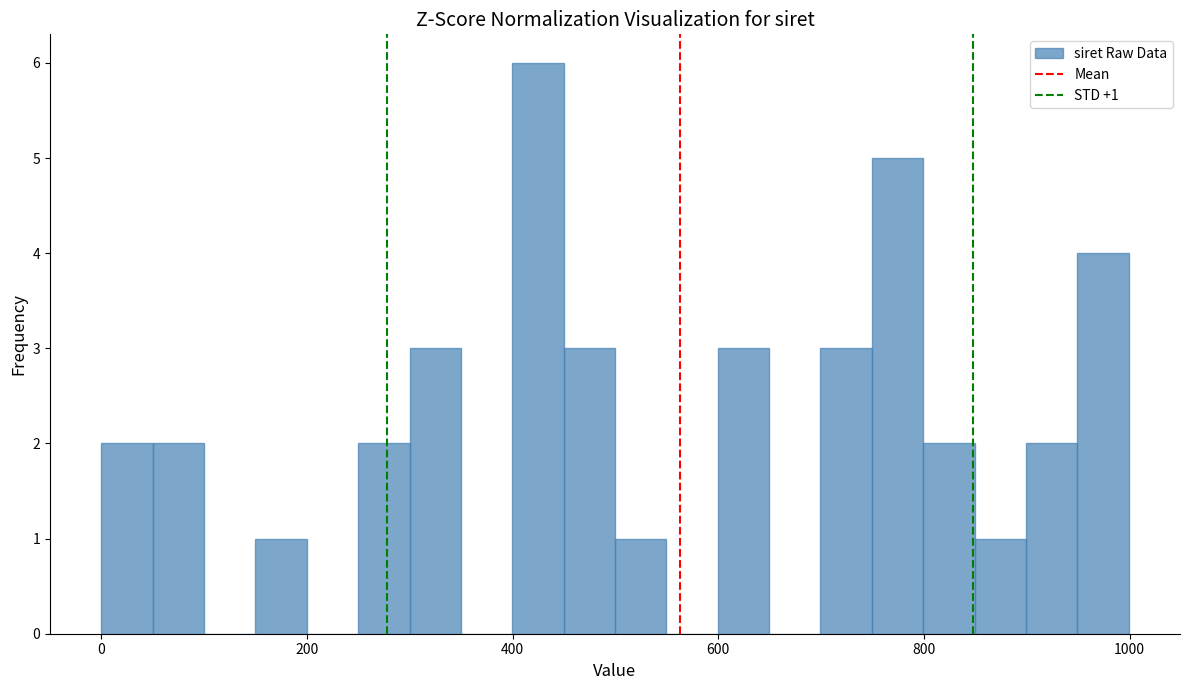

Read against the x-axis, roughly where is the centre of the tallest bar?

420